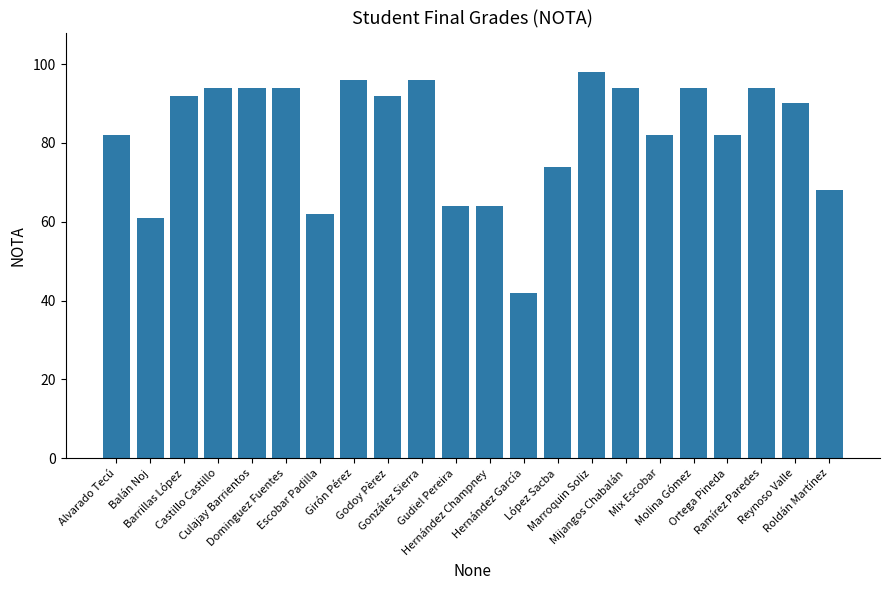

Reading left to right, what are all the values shown in this chart?

Alvarado Tecú=82	Balán Noj=61	Barrillas López=92	Castillo Castillo=94	Culajay Barrientos=94	Dominguez Fuentes=94	Escobar Padilla=62	Girón Pérez=96	Godoy Pèrez=92	González Sierra=96	Gudiel Pereira=64	Hernández Champney=64	Hernández García=42	López Sacba=74	Marroquin Soliz=98	Mijangos Chabalán=94	Mix Escobar=82	Molina Gómez=94	Ortega Pineda=82	Ramírez Paredes=94	Reynoso Valle=90	Roldán Martínez=68